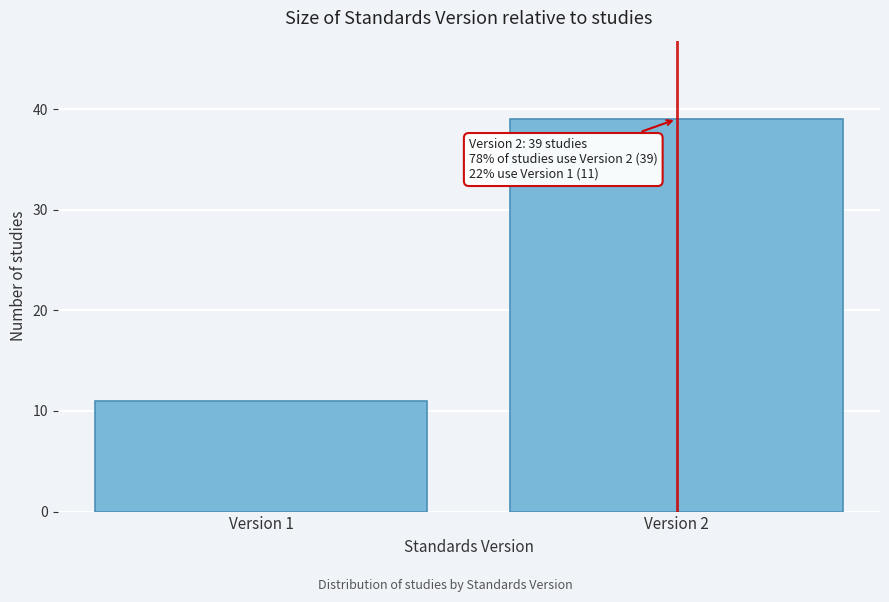

Reading left to right, extract all data points from this chart.

11	39